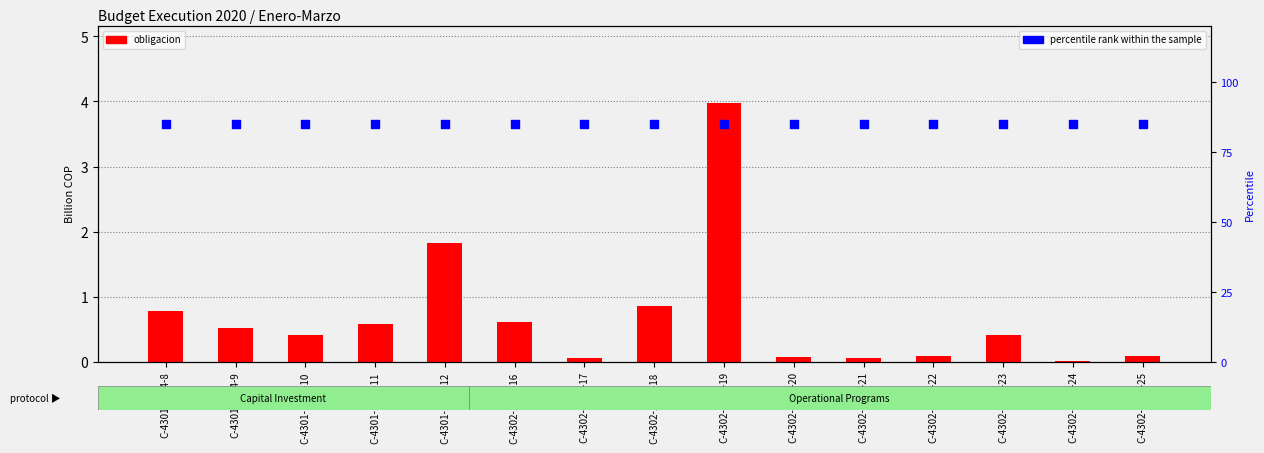

Which series has the largest total across all categories?

percentile rank within the sample